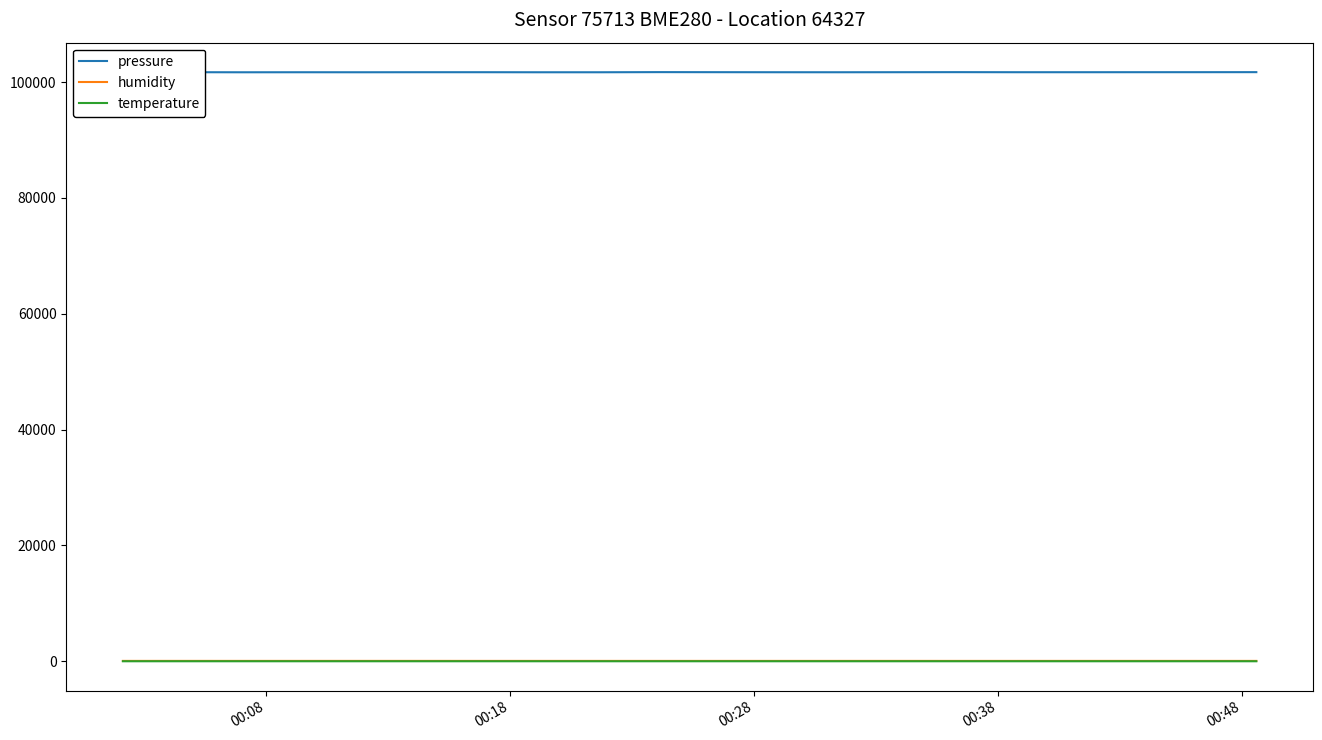

Which series has the largest range (max minus min)?

pressure